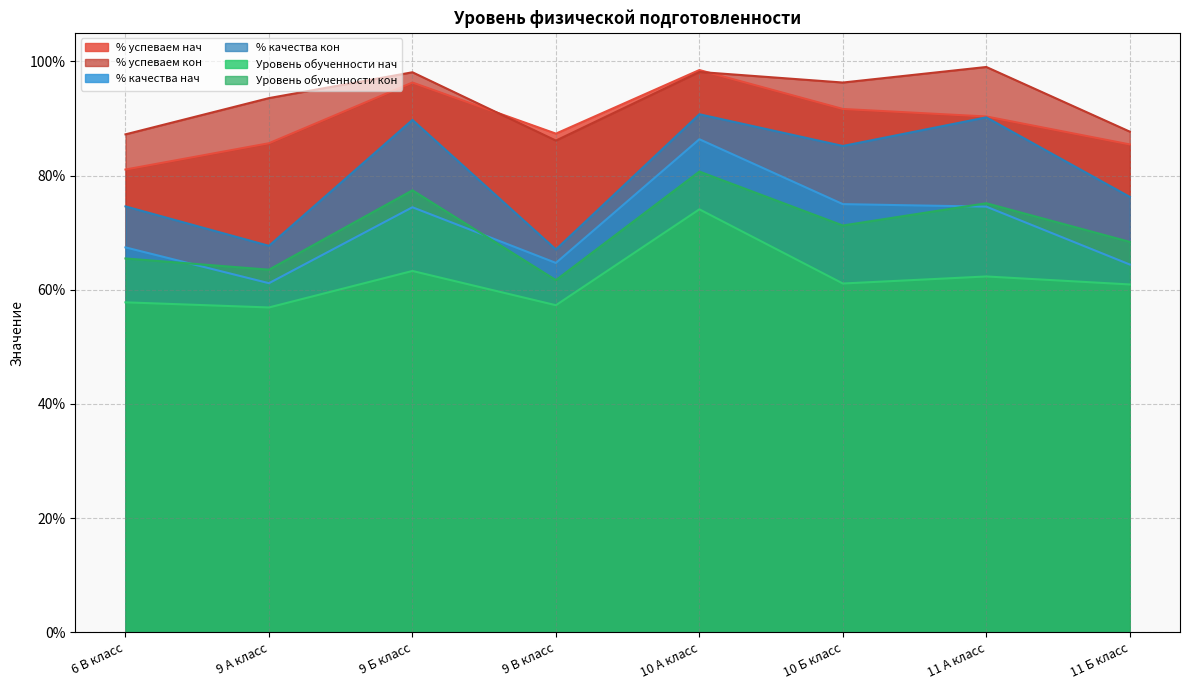

Between 6 В класс and 9 В класс, which series saw the biggest shift?

% качества кон